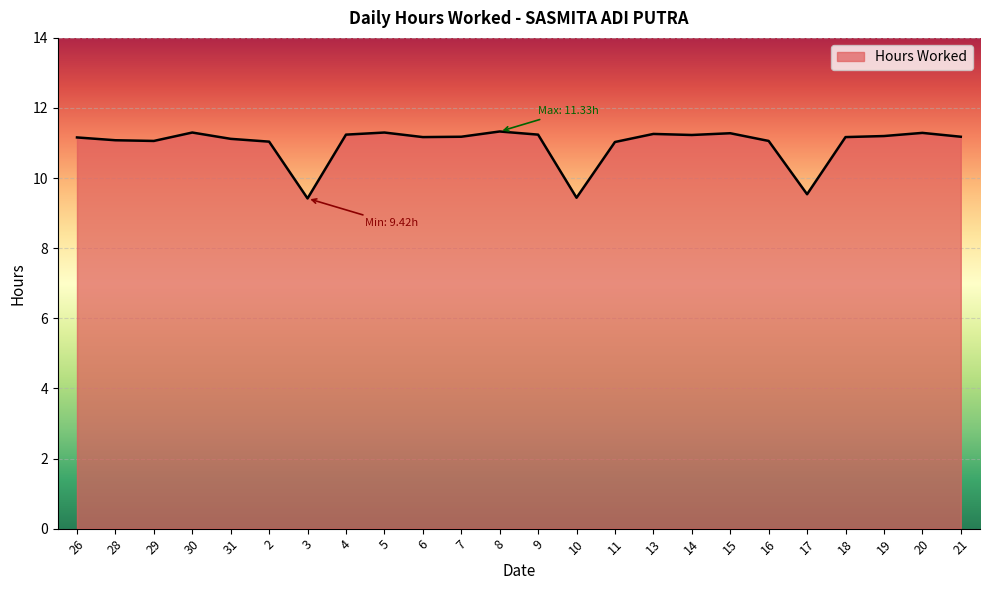

What is the sum of the values at 31 and 21?

22.3